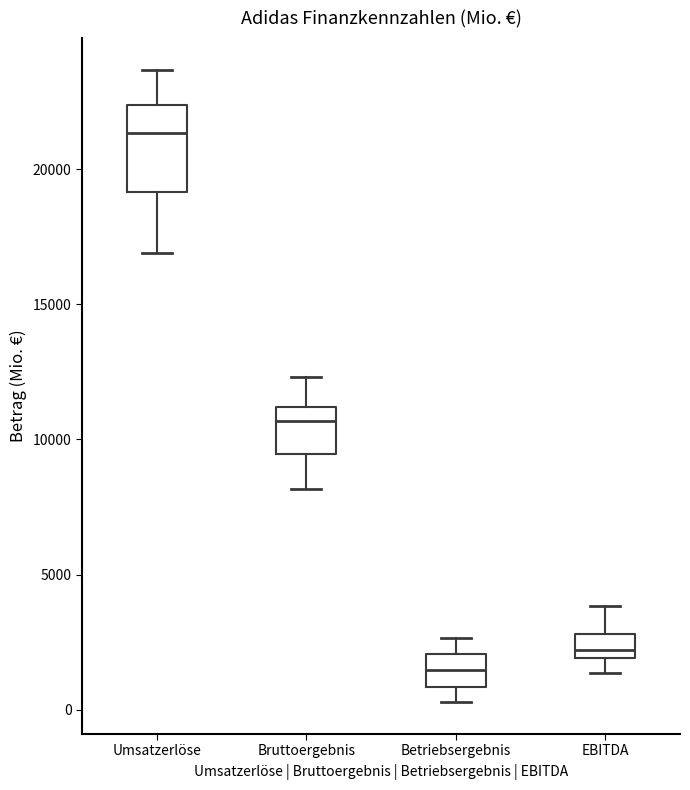

Reading left to right, transcribe this box plot: for each box, give where its median line is, the range the box spans, and where its two whiskers end, as read against the y-axis. The values are not printed on the chart, so give them approximately, as read against the axis.

Umsatzerlöse: median 21500, box 19000 to 22500, whiskers 17000 to 23500
Bruttoergebnis: median 10500, box 9500 to 11000, whiskers 8000 to 12500
Betriebsergebnis: median 1500, box 1000 to 2000, whiskers 500 to 2500
EBITDA: median 2000 (inside the box), box 2000 to 3000, whiskers 1500 to 4000